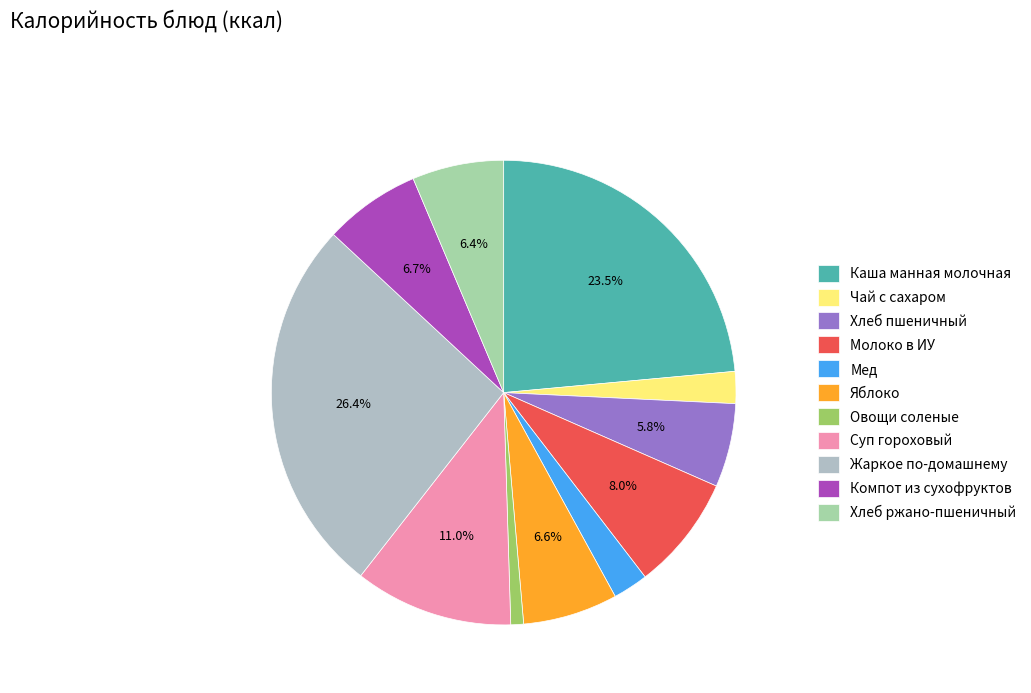

True or false: Мед accounts for 2% of the total.

True